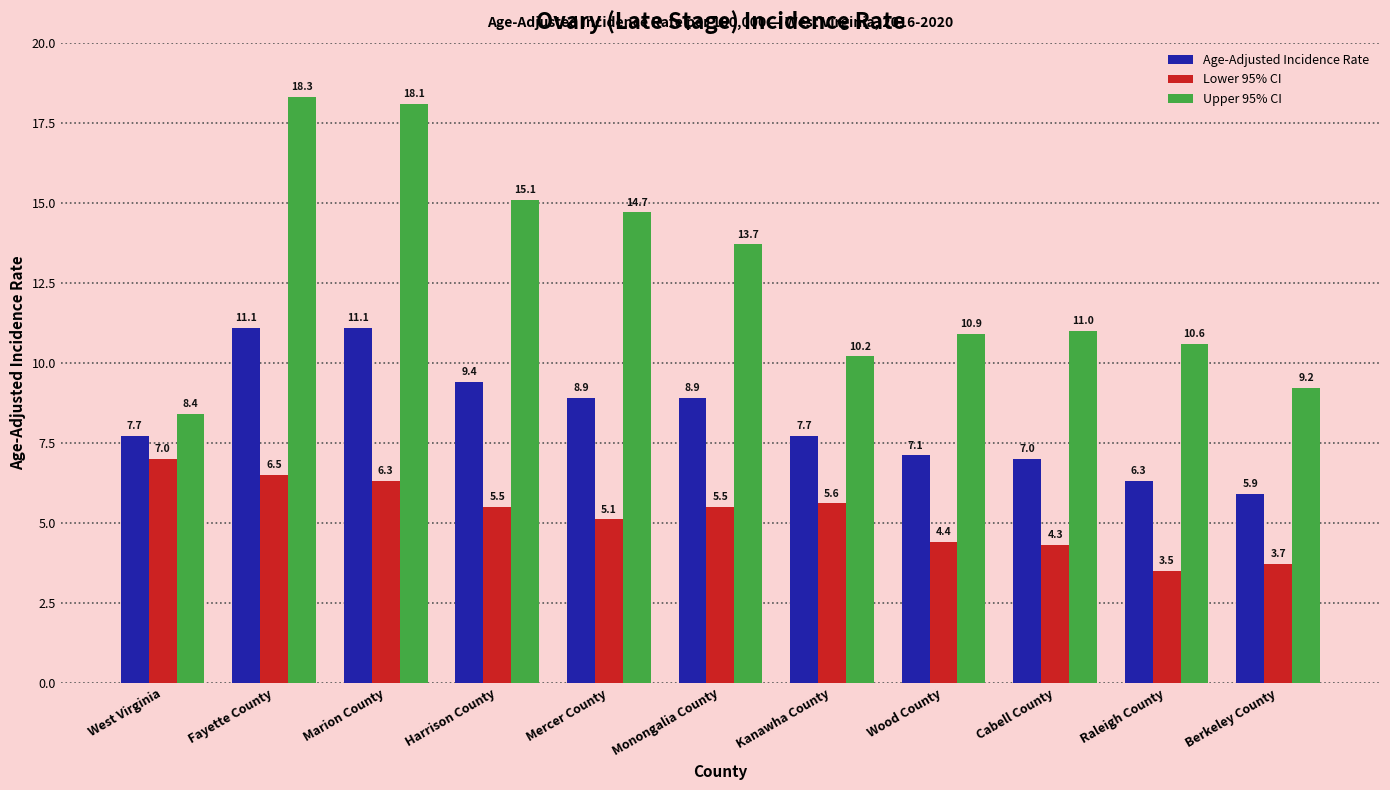

What is the lowest value of the Age-Adjusted Incidence Rate series?

5.9